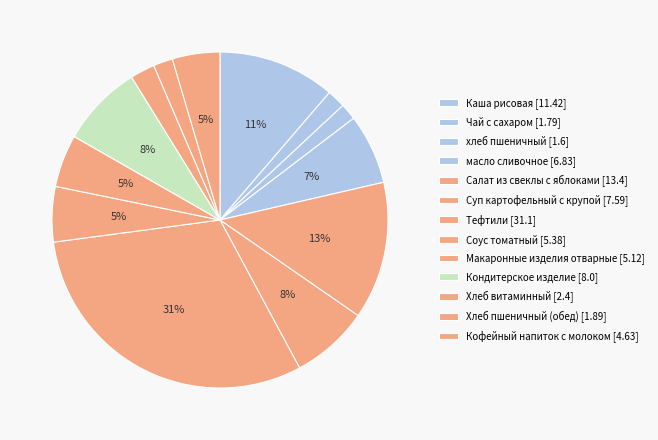

How many slices are in this pie chart?

13